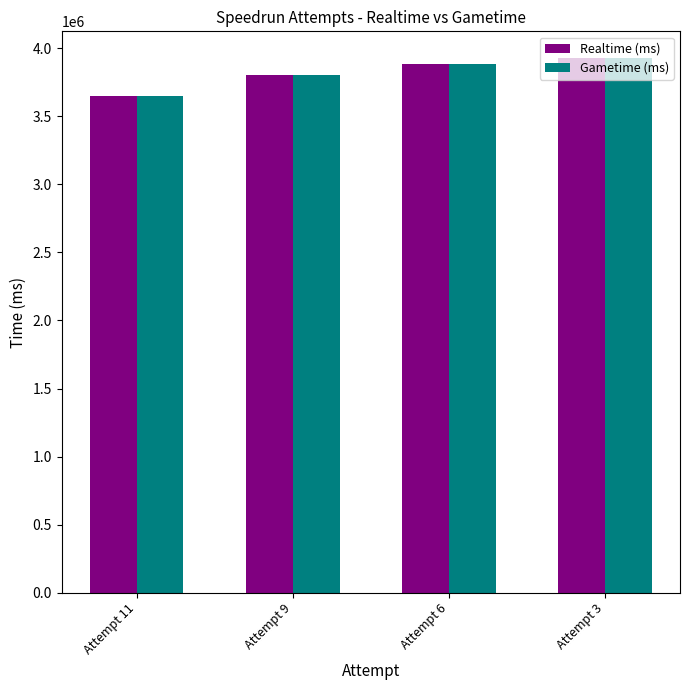

Which label corresponds to the smallest value in the chart?

Attempt 11